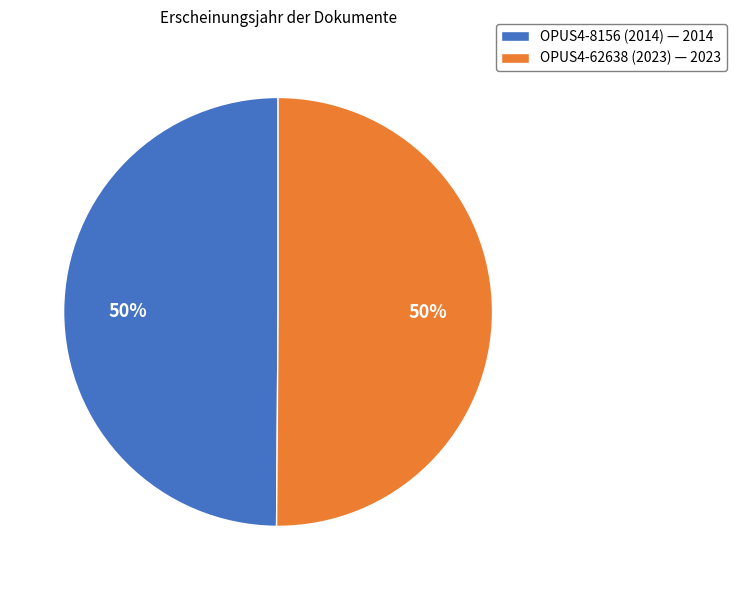

What percentage is the OPUS4-62638 (2023) slice, to the nearest percent?

50%